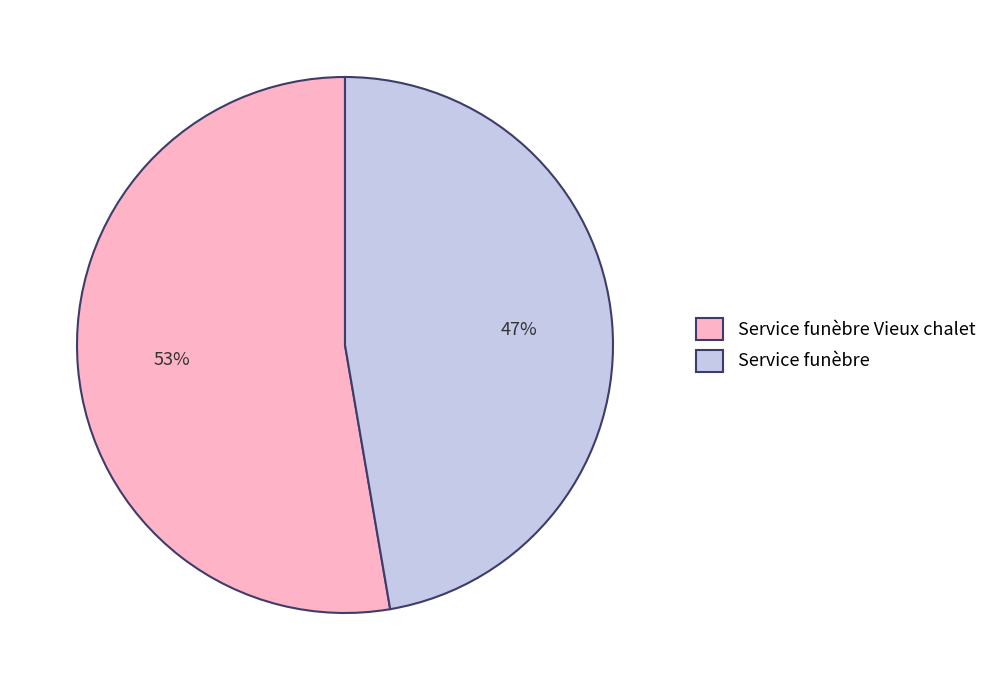

The Service funèbre slice represents 47% of the pie. True or false?

True